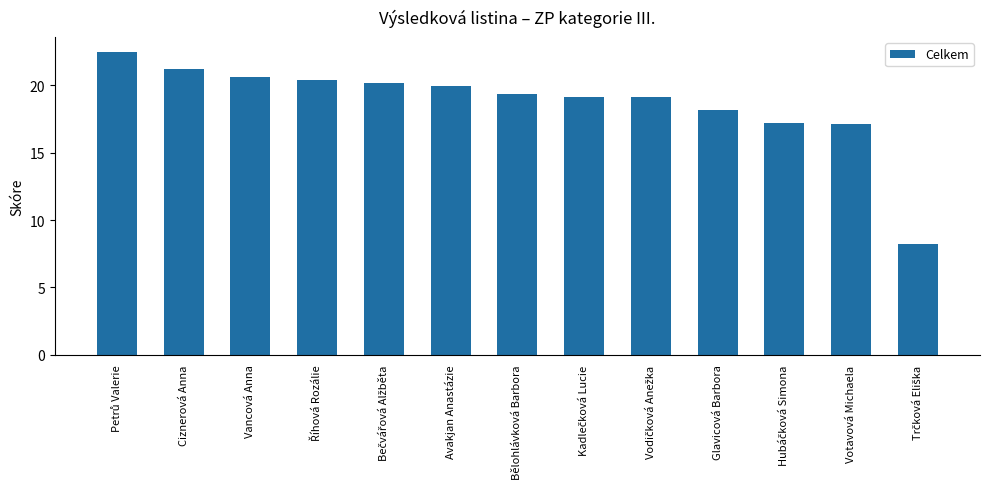

Does the chart contain stacked bars?

No